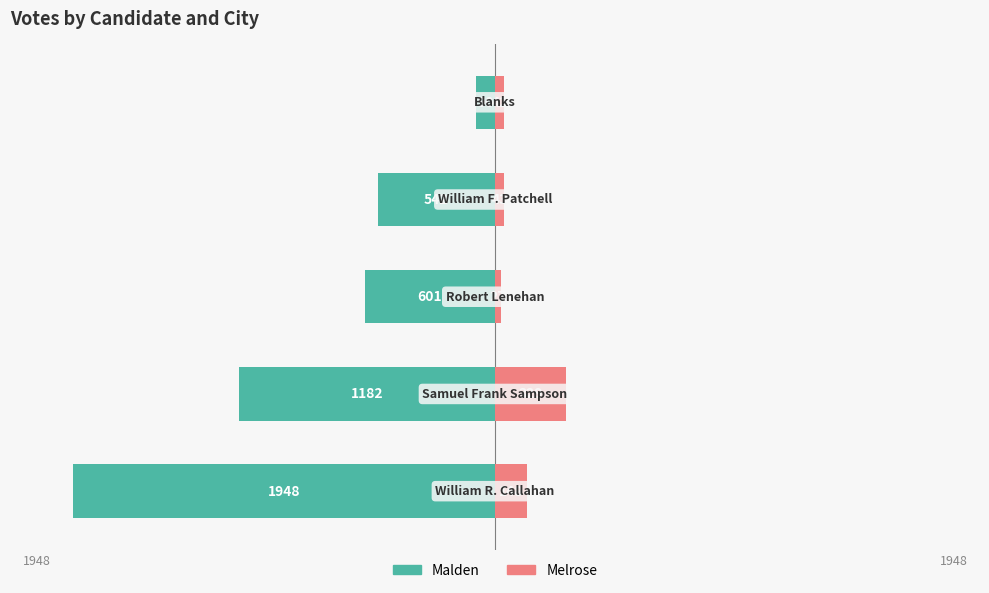

What is the difference between the second highest and minimum values in the Melrose series?

121